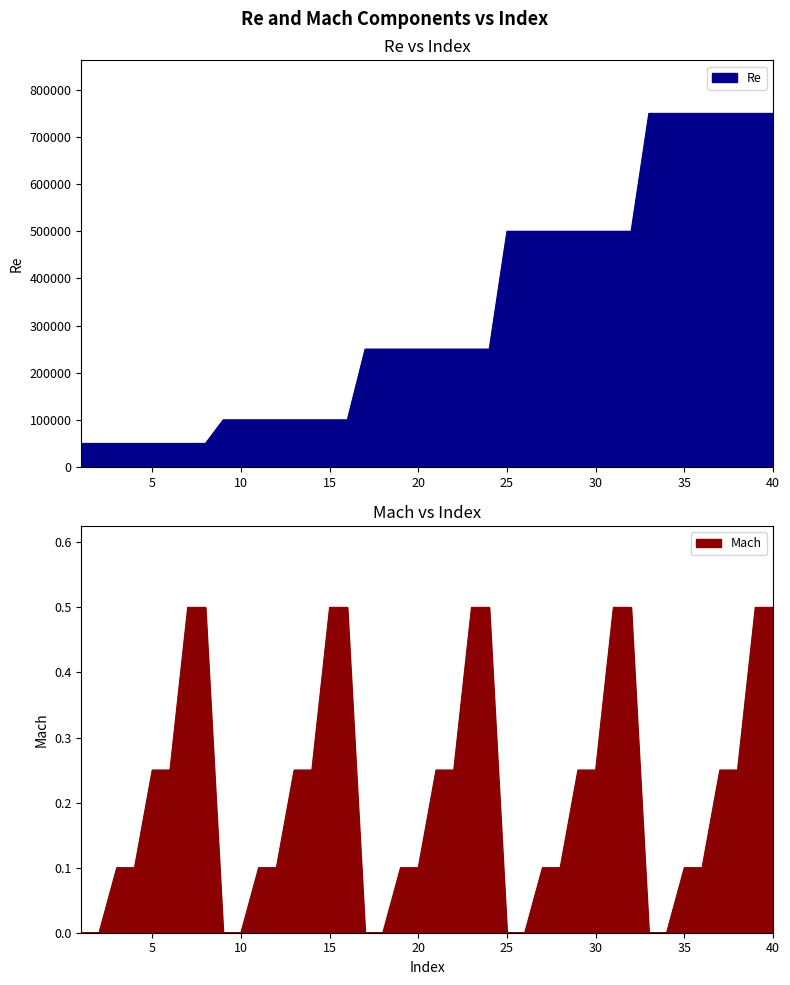

The Re series shows 491492.1 at 33. True or false?

False